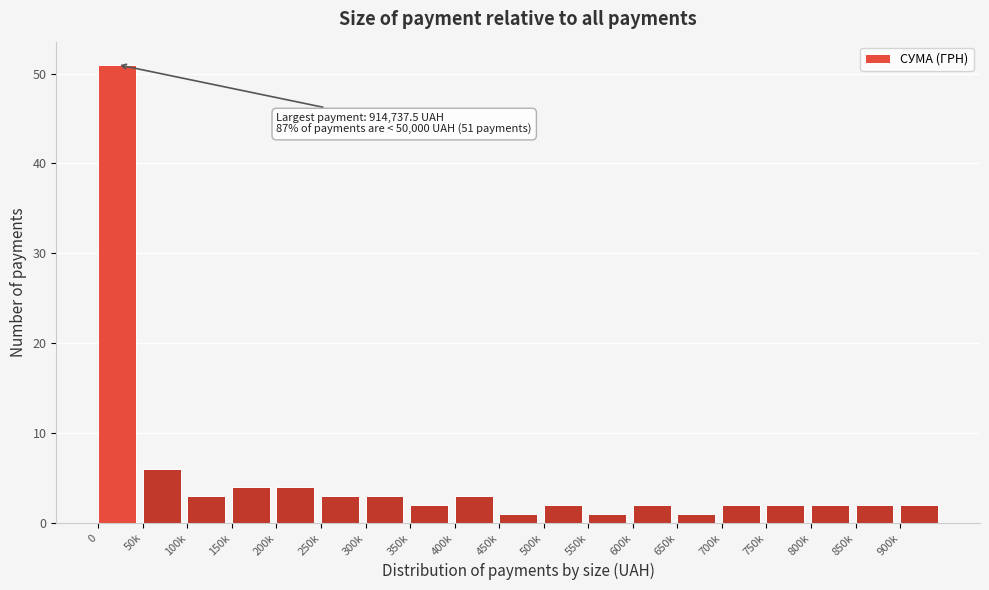

Reading right to left, what are all the values shown in this chart?

900k=2	850k=2	800k=2	750k=2	700k=2	650k=1	600k=2	550k=1	500k=2	450k=1	400k=3	350k=2	300k=3	250k=3	200k=4	150k=4	100k=3	50k=6	0=51